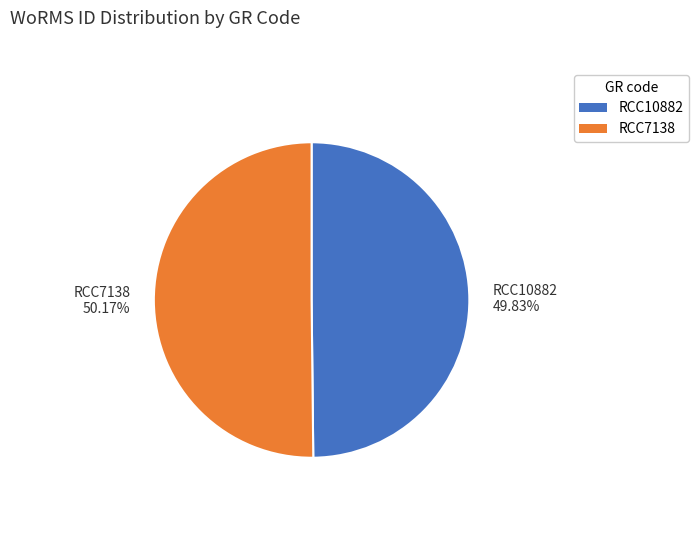

How many slices are in this pie chart?

2